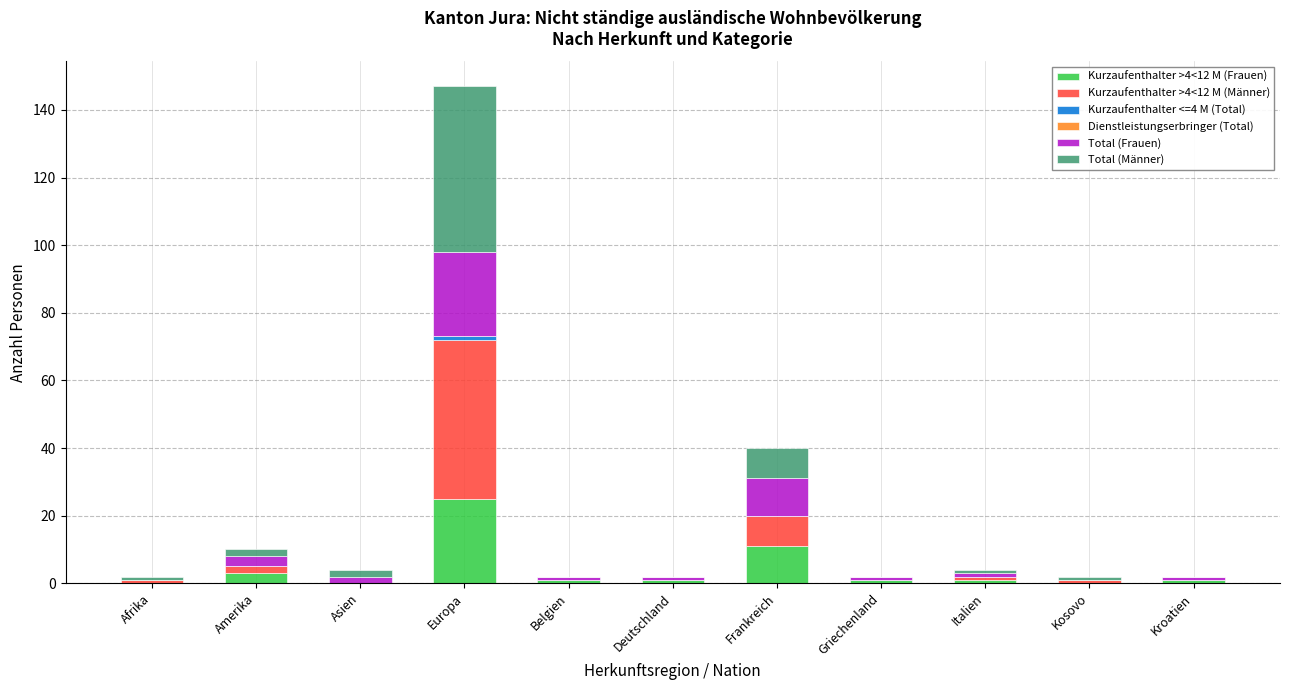

How many data points does each series have?

11